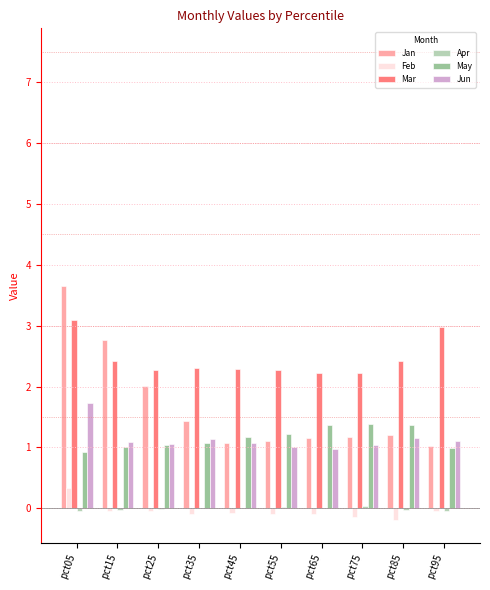

The May series shows 1.1 at pct35. True or false?

True